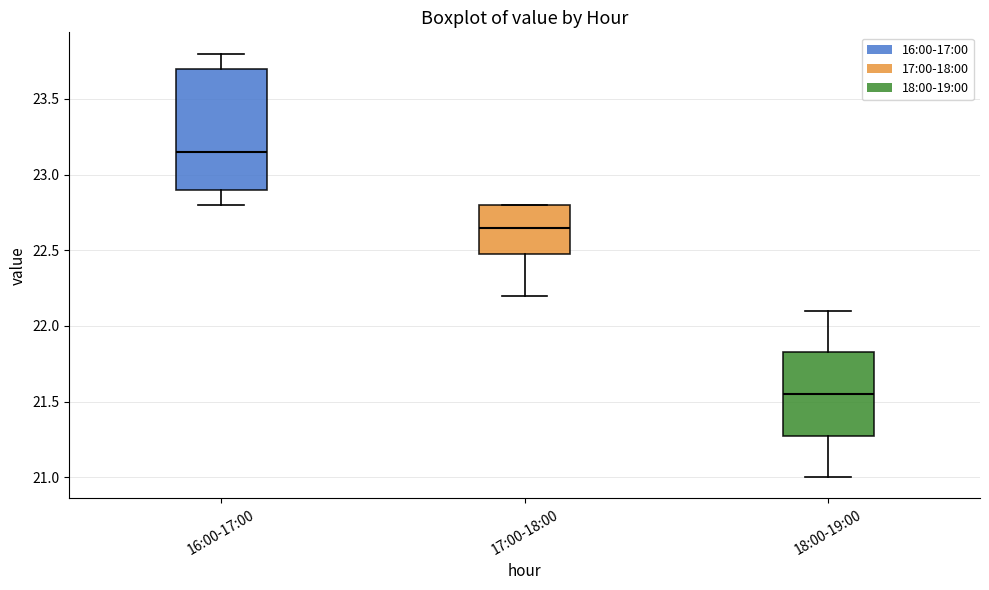

Reading left to right, transcribe this box plot: for each box, give where its median line is, the range the box spans, and where its two whiskers end, as read against the y-axis. The values are not printed on the chart, so give them approximately, as read against the axis.

16:00-17:00: median 23.15, box 22.90 to 23.70, whiskers 22.80 to 23.80
17:00-18:00: median 22.65, box 22.50 to 22.80, whiskers 22.20 to 22.80
18:00-19:00: median 21.55, box 21.30 to 21.85, whiskers 21.00 to 22.10